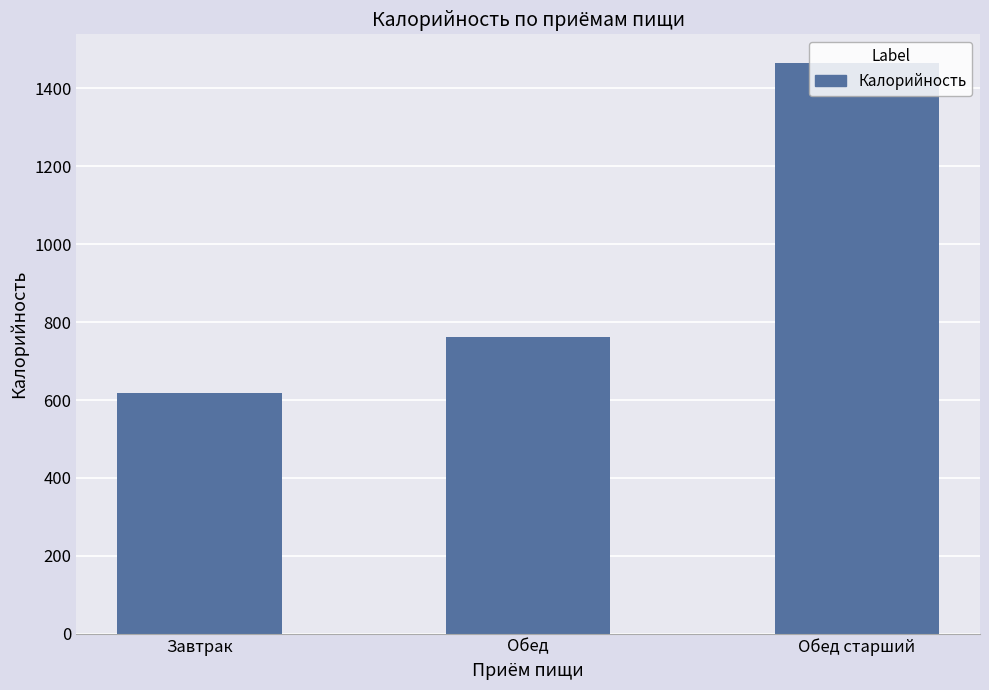

How many bars are there in total?

3